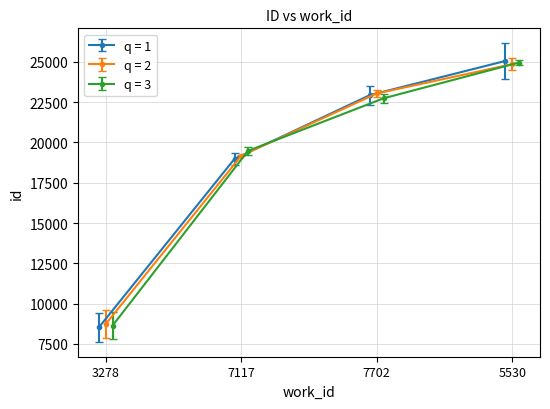

What are all the series names shown in the legend?

q = 1, q = 2, q = 3